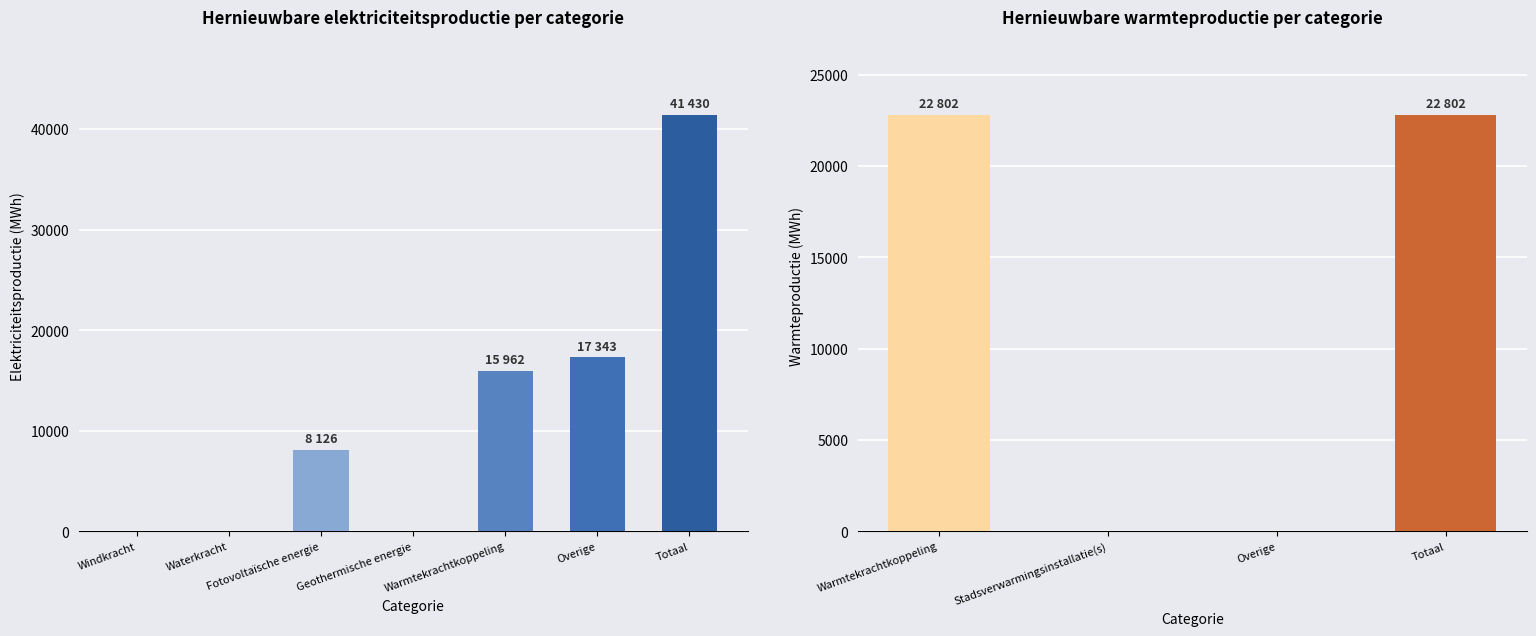

What is the label of the 1st bar from the left?

Windkracht